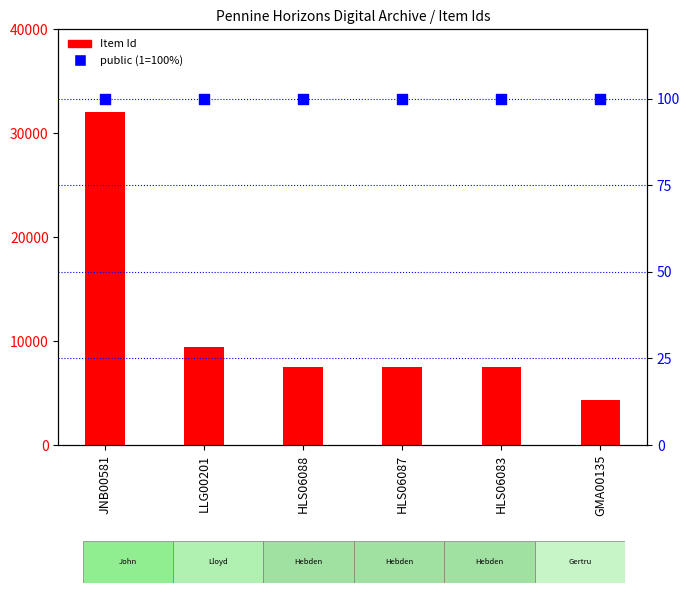

What are all the series names shown in the legend?

Item Id, public (1=100%)